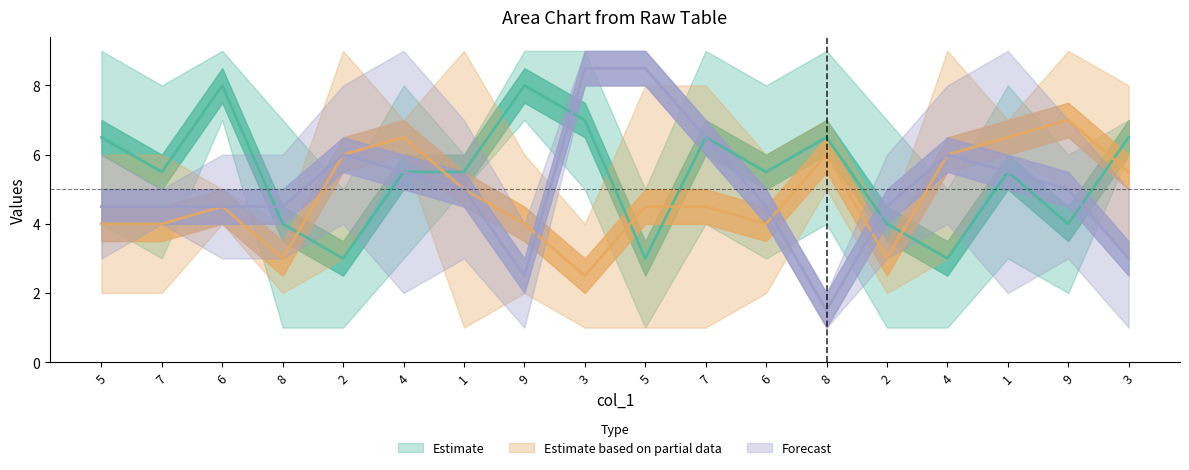

True or false: col_7 has a value of 4 at 7.

False